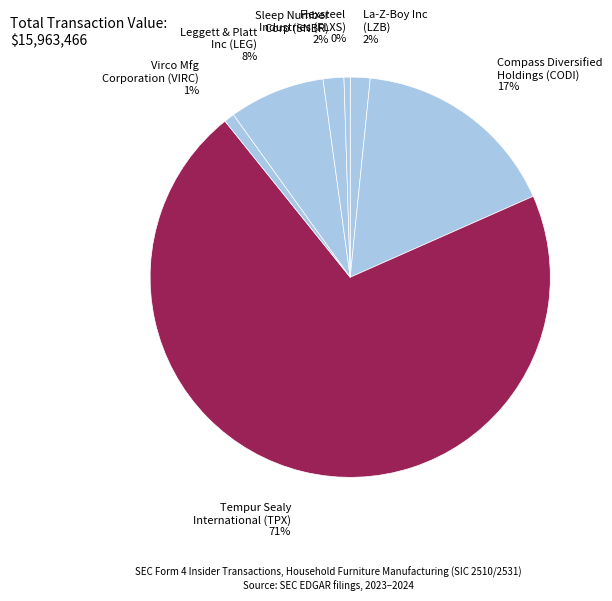

Is the sum of Flexsteel Industries (FLXS) 0% and Virco Mfg Corporation (VIRC) 1% greater than half?

No